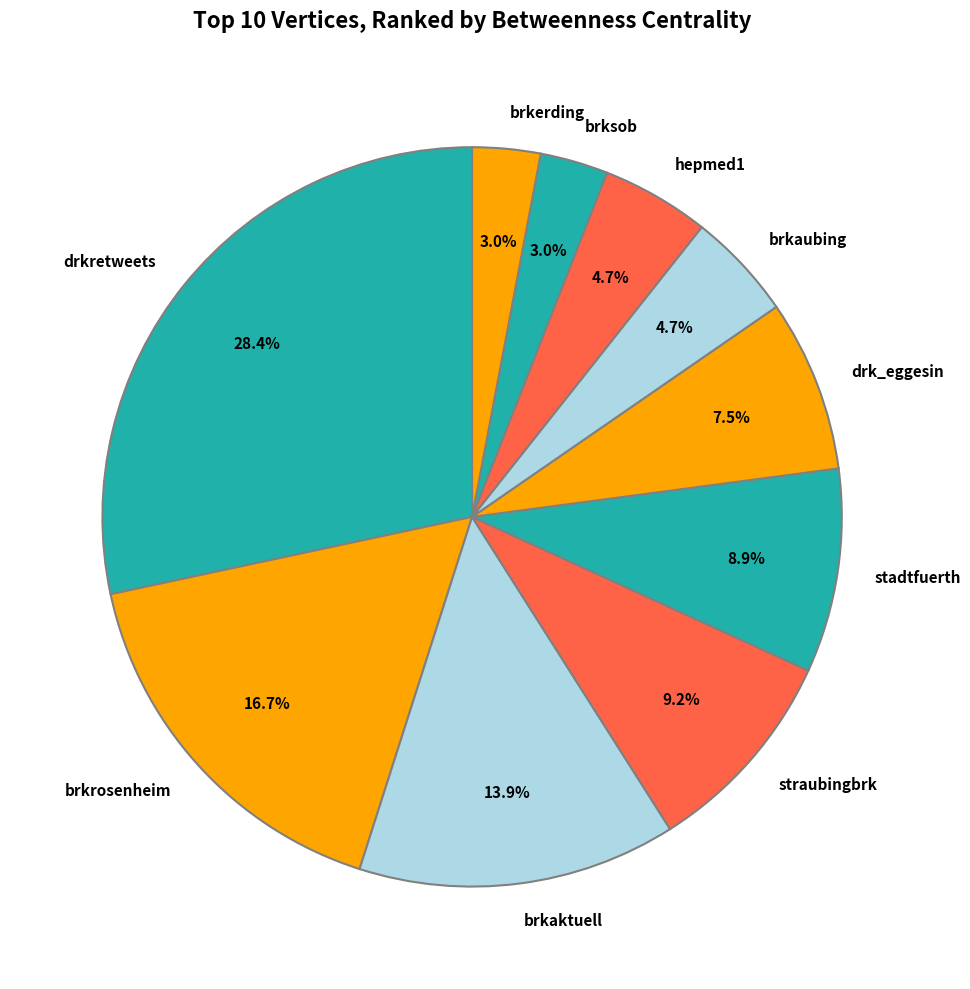

True or false: drkretweets accounts for 28% of the total.

True